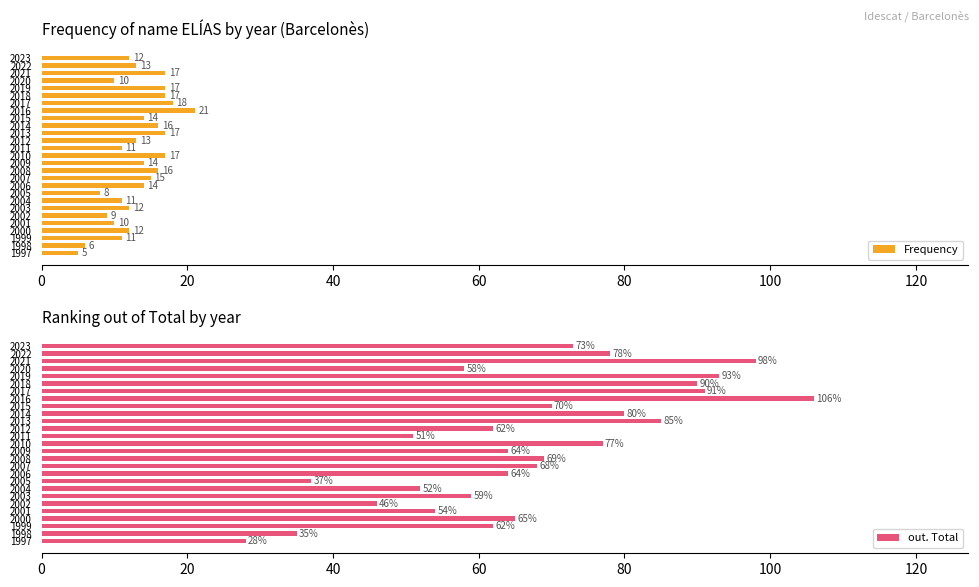

At which label does Frequency reach its peak?

2016